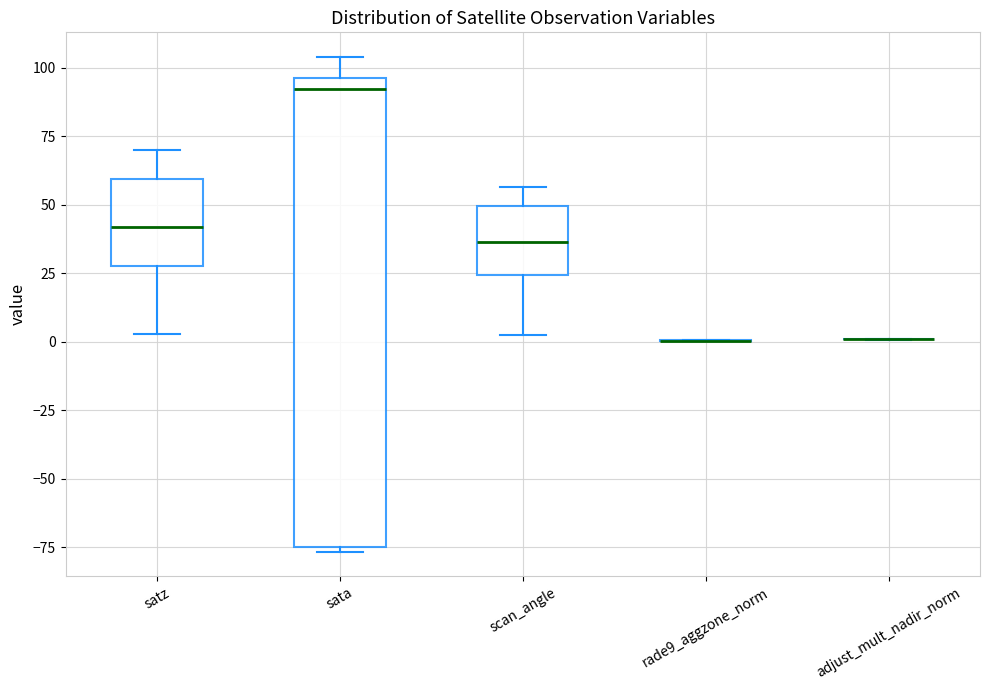

Where is the upper edge of the box for sata on the y-axis? The values are not printed on the chart, so give them approximately, as read against the axis.

95